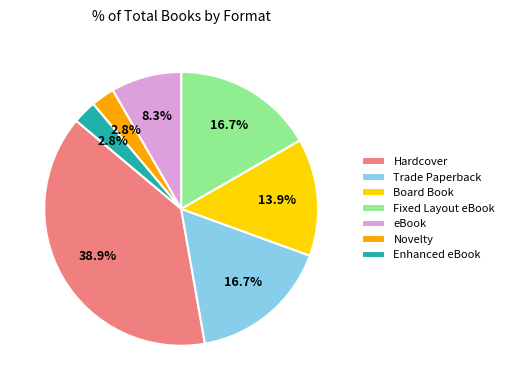

Which has a higher value, eBook or Enhanced eBook?

eBook